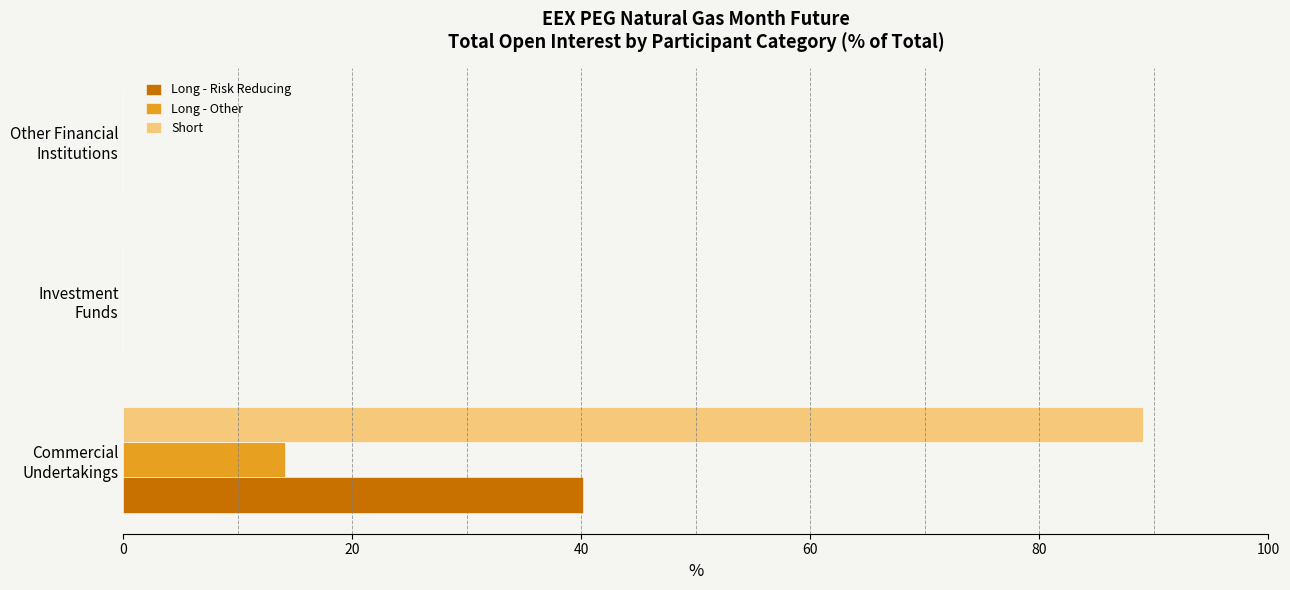

What is the greatest value displayed?

89.0